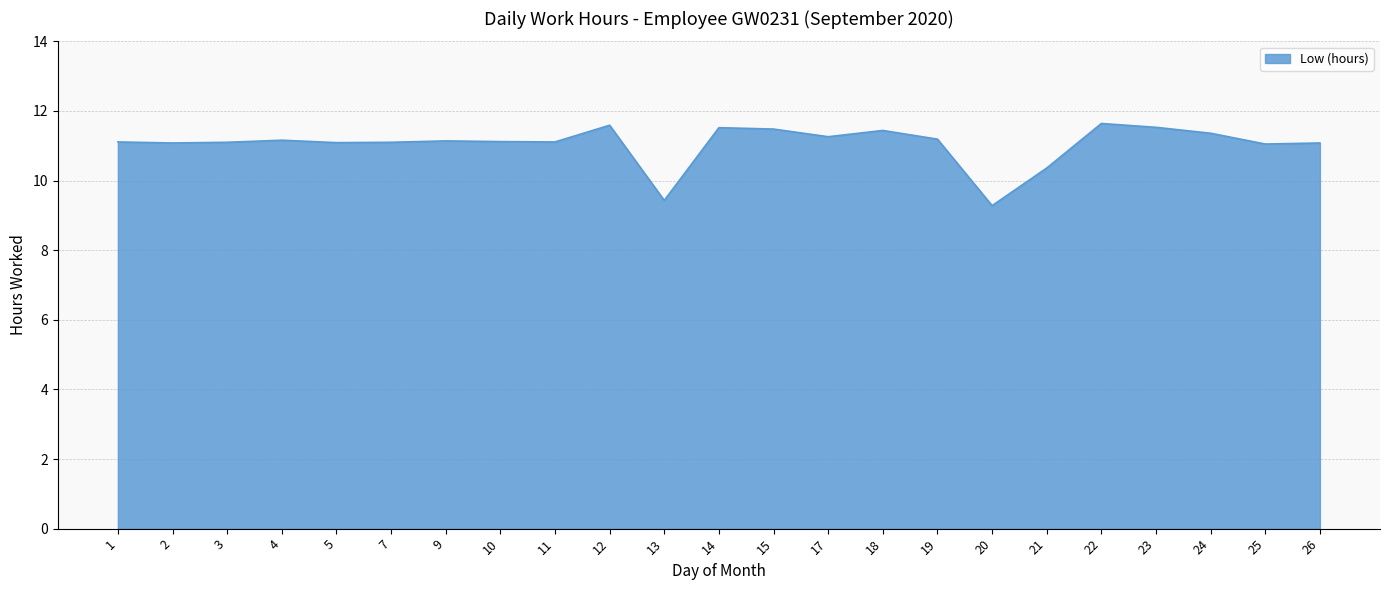

Does the chart have visible grid lines?

Yes